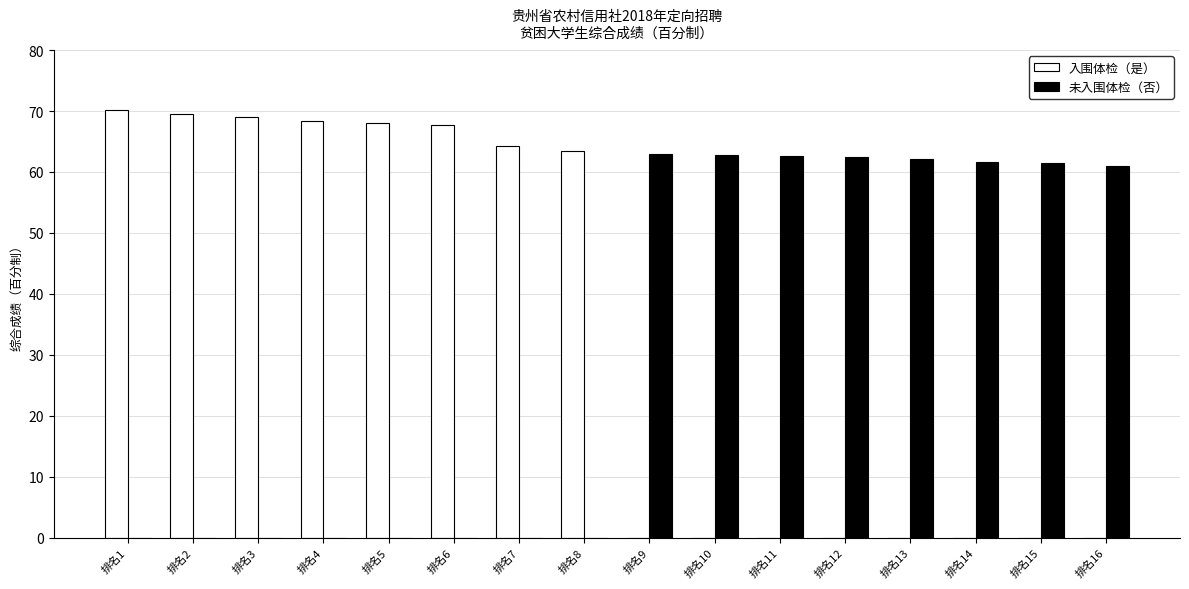

True or false: 入围体检（是） has a value of 0.0 at 排名11.

True